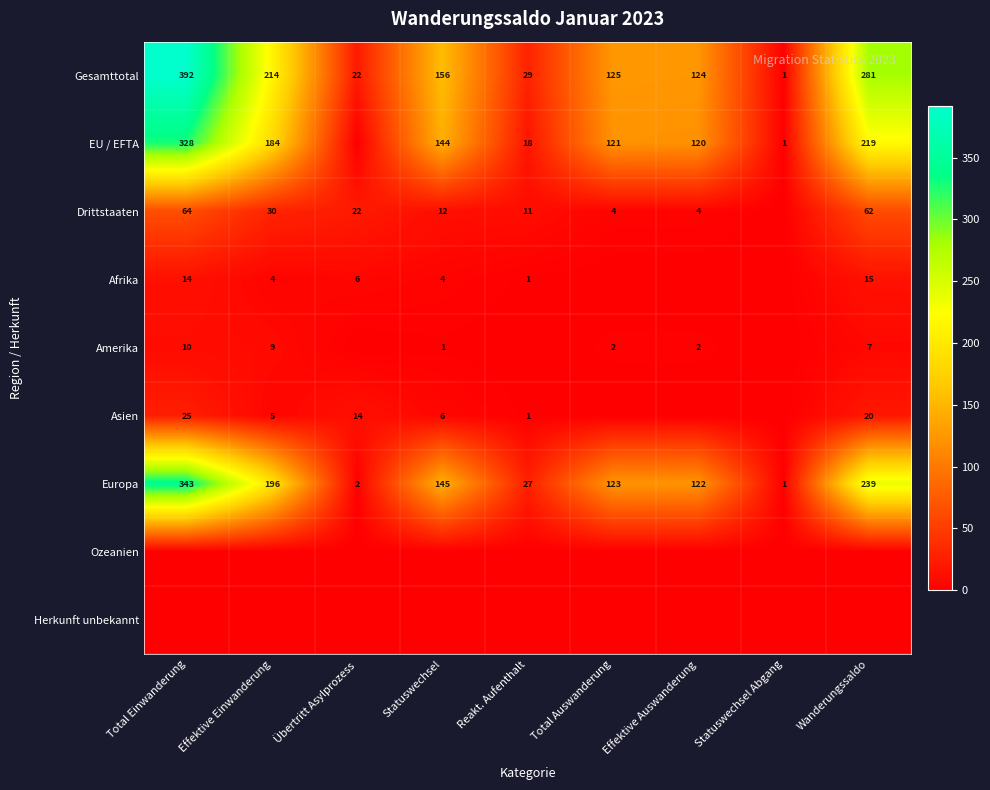

At which category is the sum across all series the highest?

Total Einwanderung